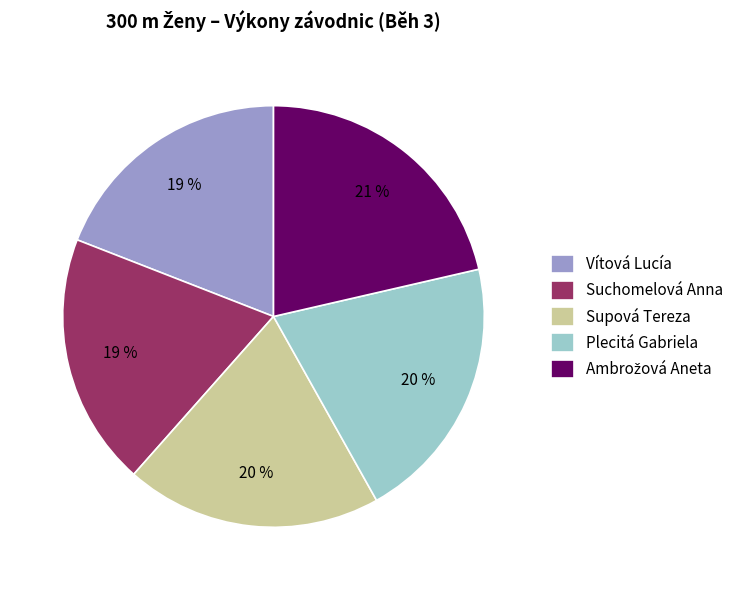

How many slices are in this pie chart?

5